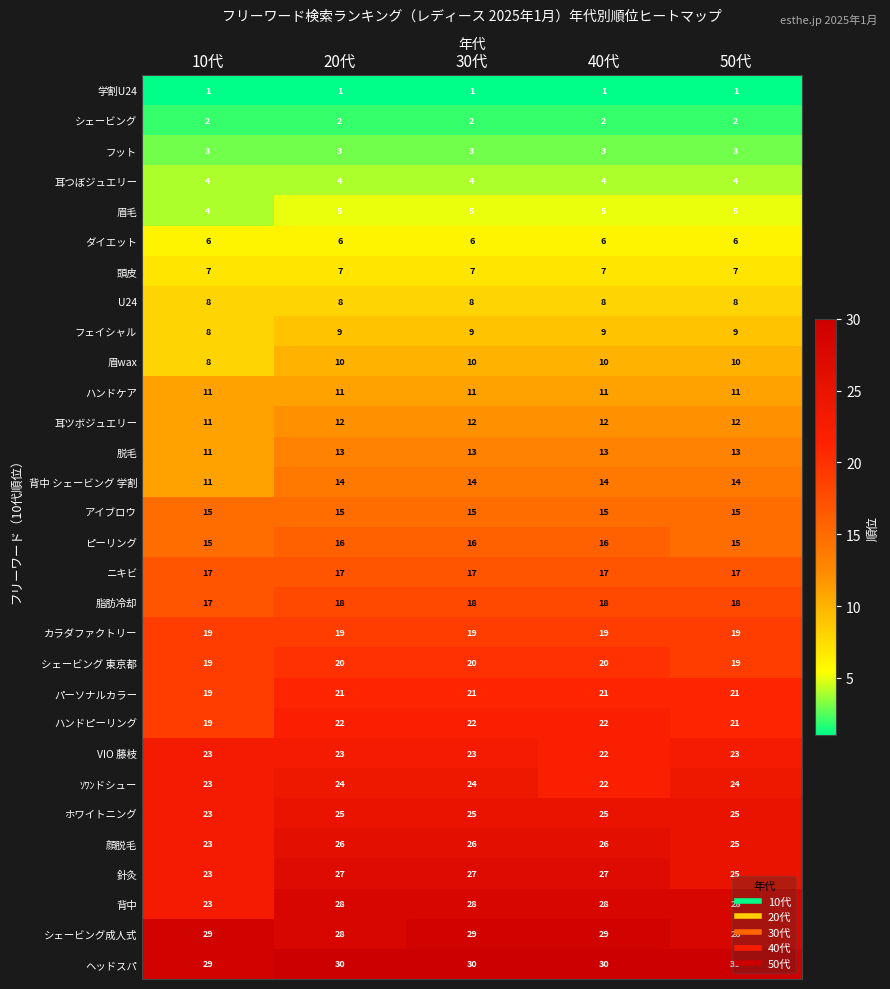

Where is 顔脱毛 nearest to the value 24?

10代